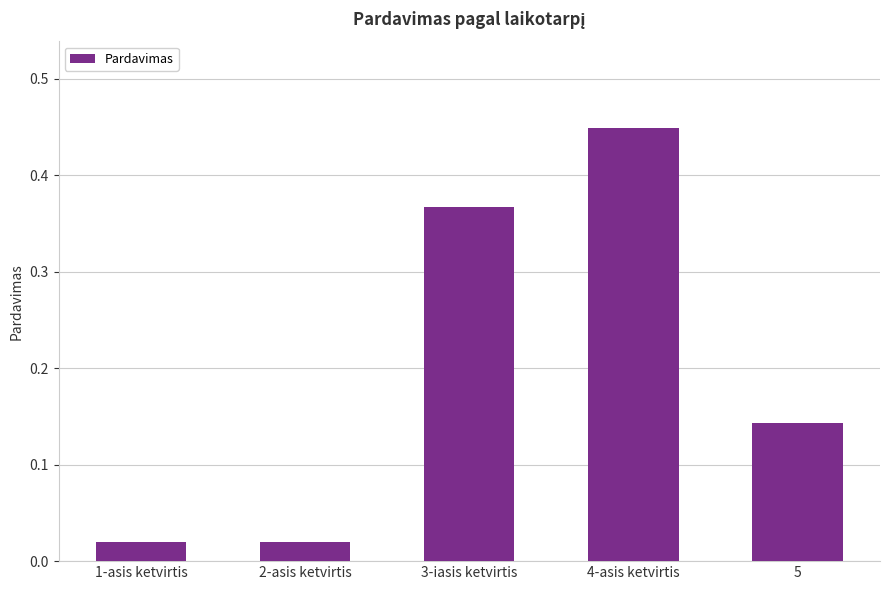

Which category has the highest value across all series?

4-asis ketvirtis